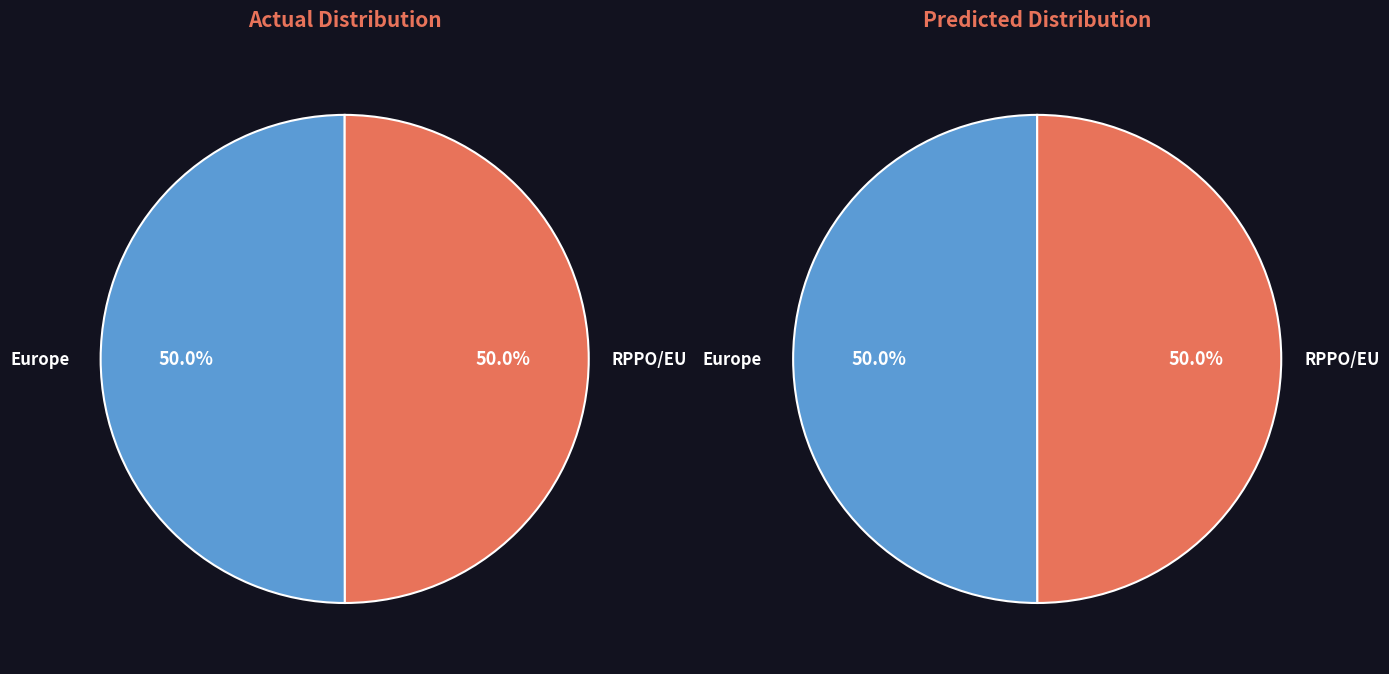

What portion of the pie excludes RPPO/EU?

50.0%